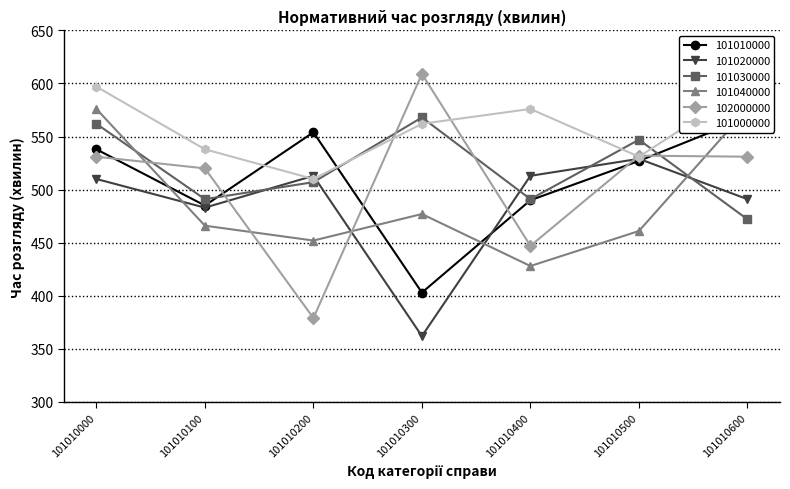

Which label corresponds to the smallest value in the chart?

101010300